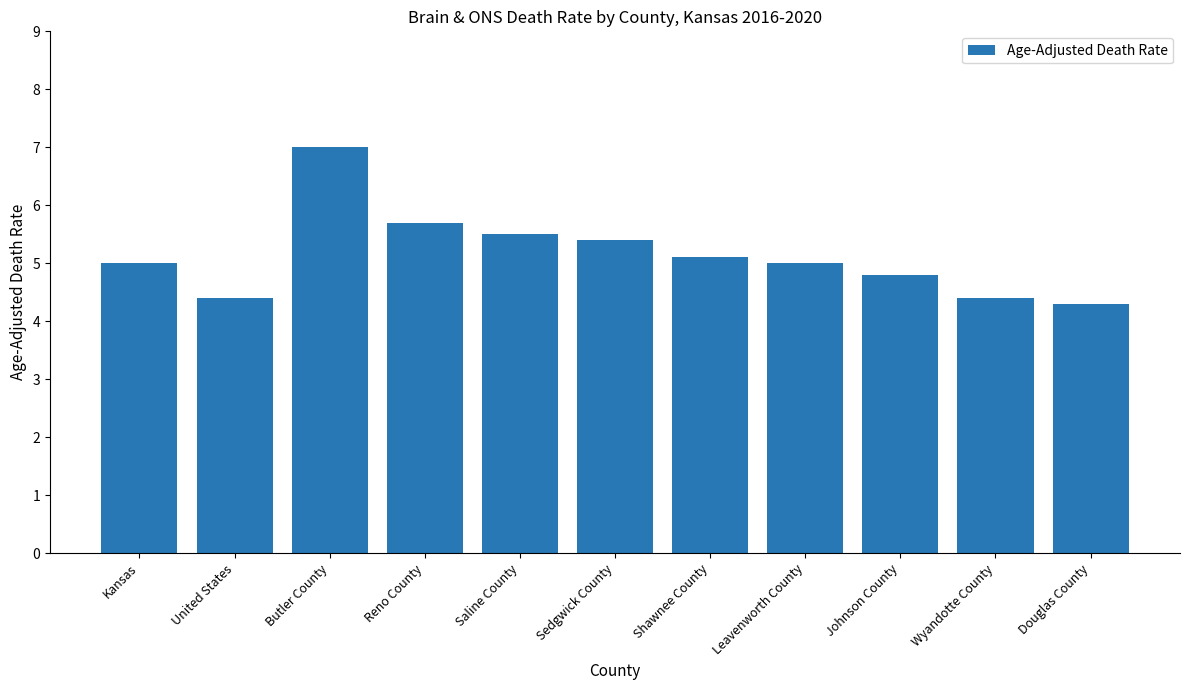

What position from the right is Saline County?

7